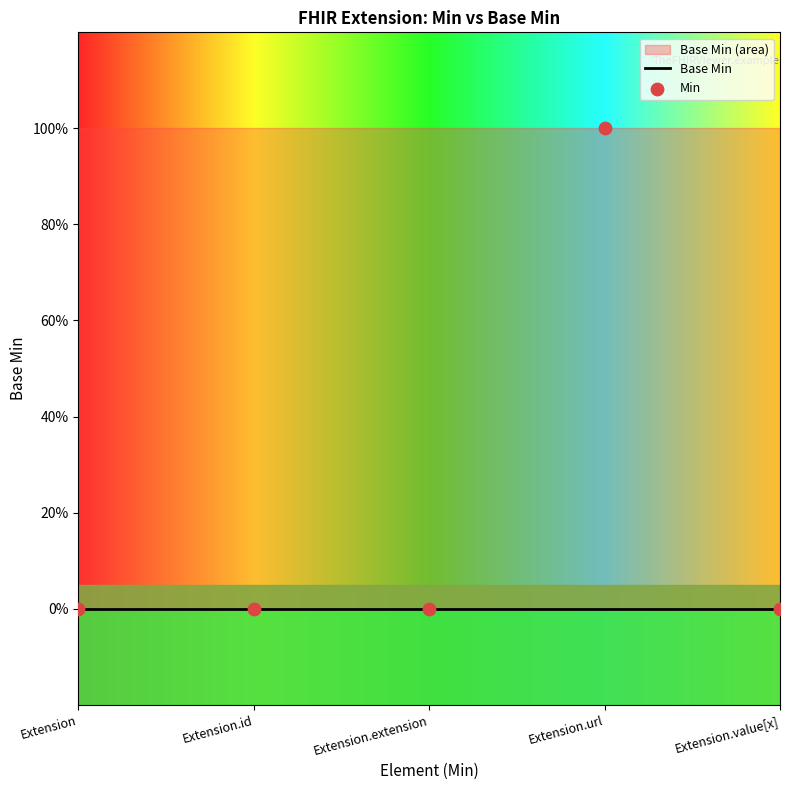

At how many categories does at least one series exceed 0?

1